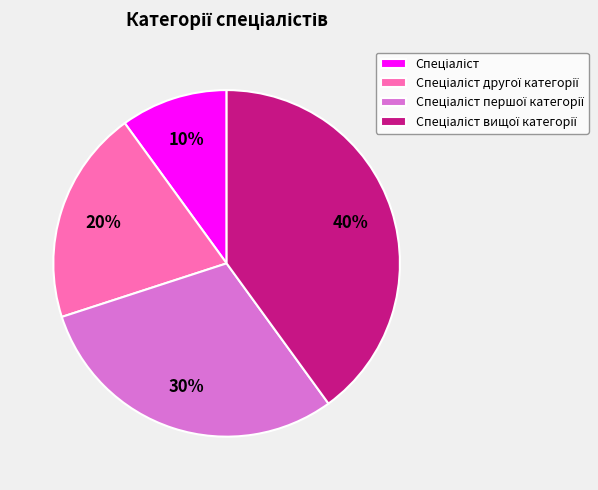

Is there any slice that represents more than half of the pie?

No